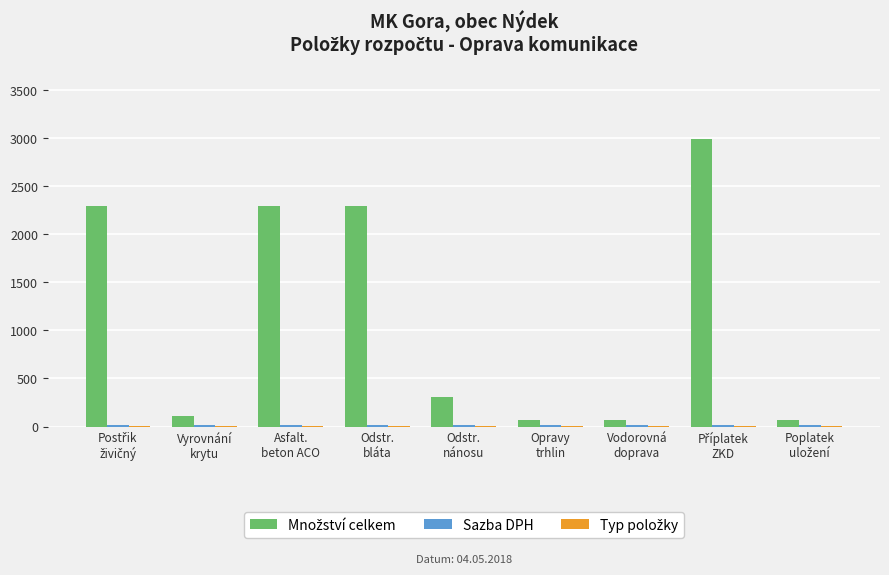

What is the greatest value displayed?

2990.0